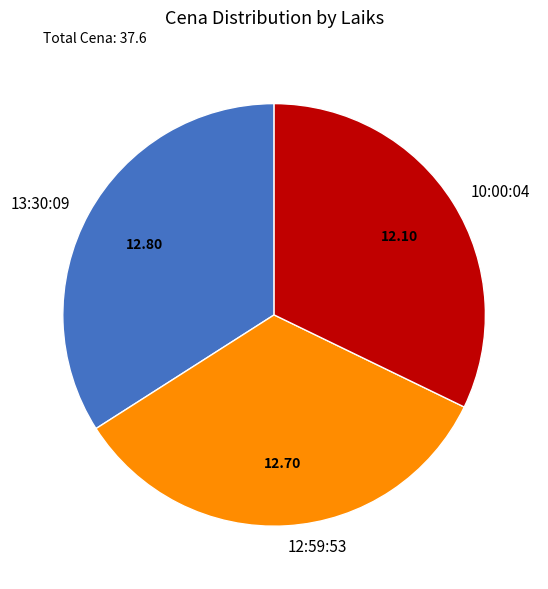

True or false: 13:30:09 accounts for 34% of the total.

True